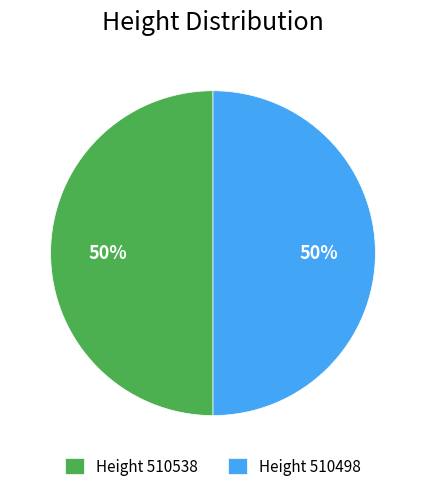

To the nearest percent, what is the average slice percentage?

50%